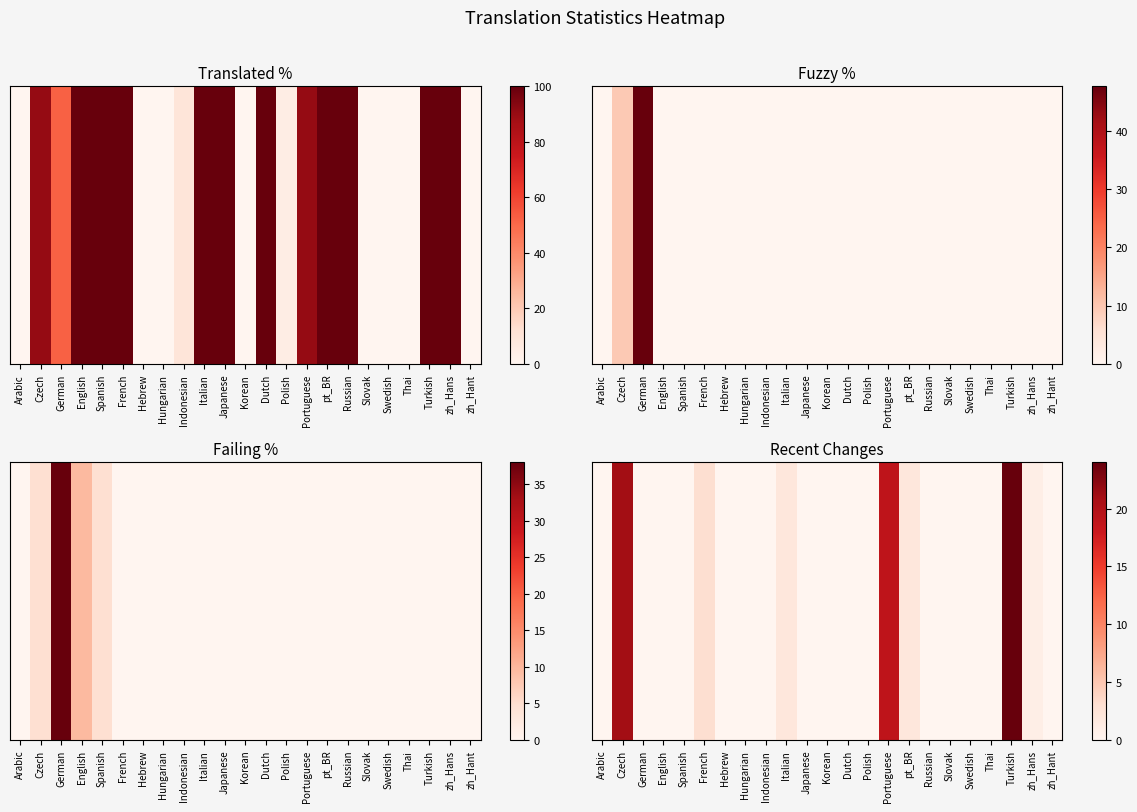

Reading left to right, what are all the values shown in this chart?

0	21	0	0	0	3	0	0	0	2	0	0	0	0	19	2	0	0	0	0	24	1	0